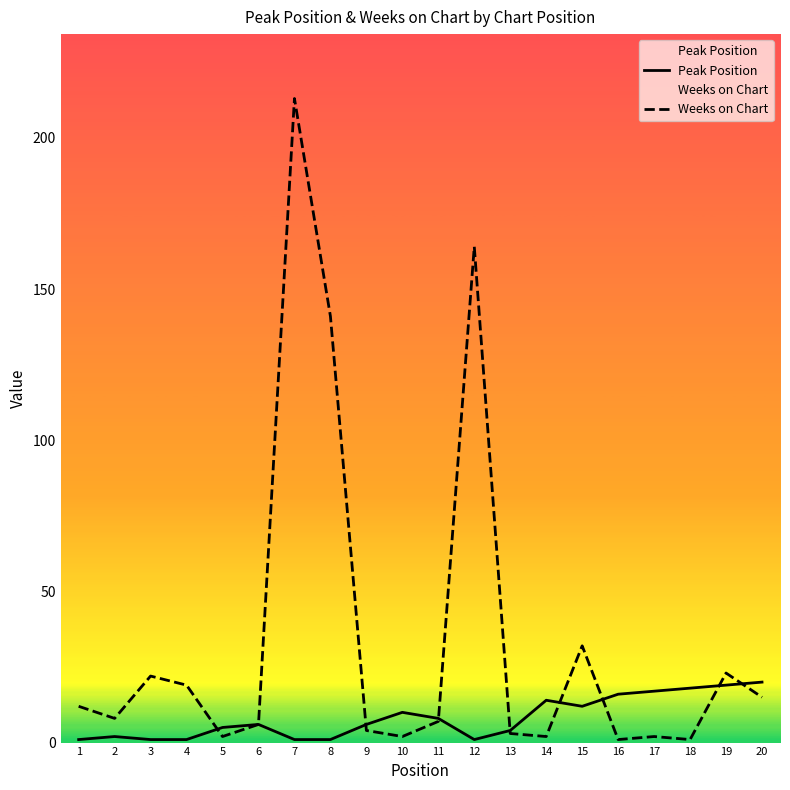

The value of Peak Position at 17 is 17. True or false?

True